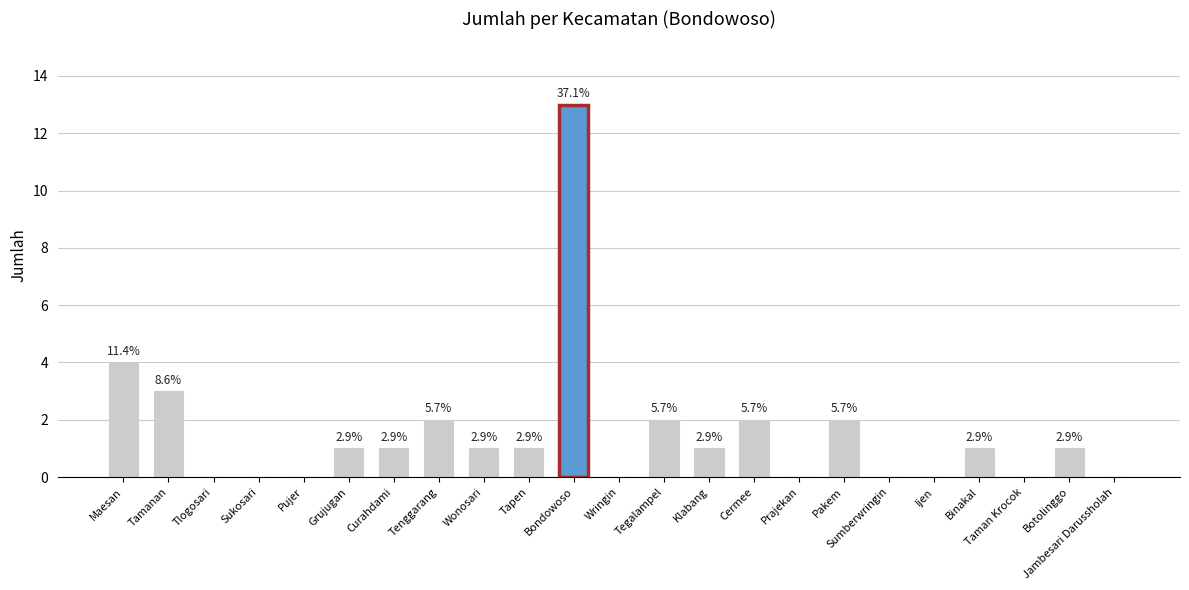

Are the bars horizontal?

No